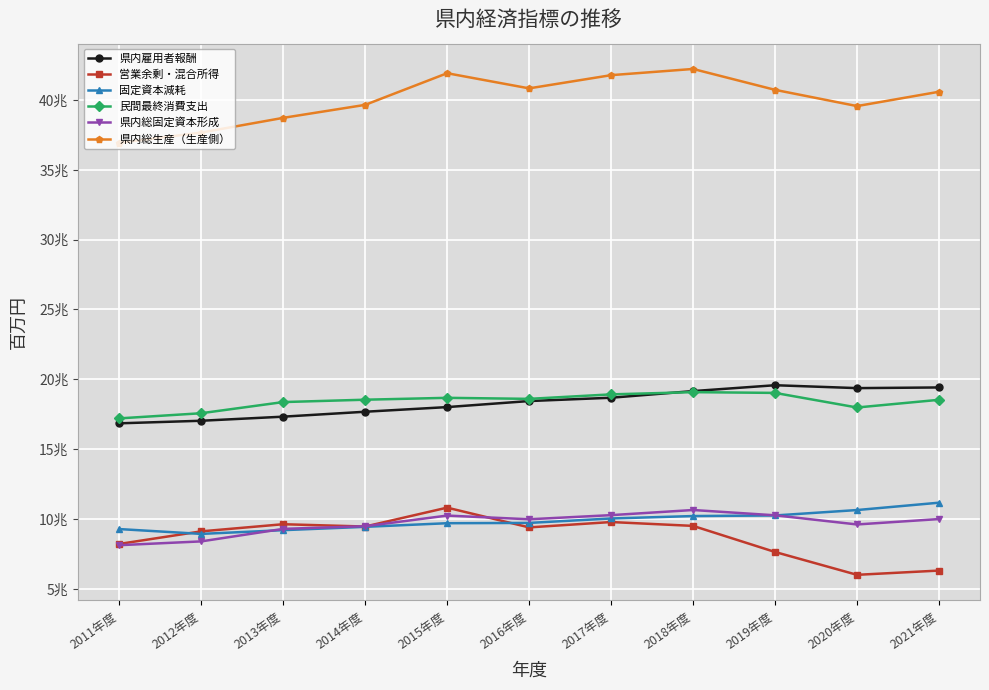

What is the smallest value displayed?

6007690